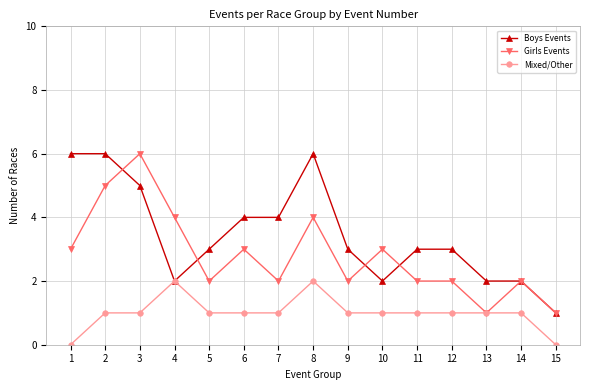

Rank the series by their average value, from lowest to highest.

Mixed/Other, Girls Events, Boys Events